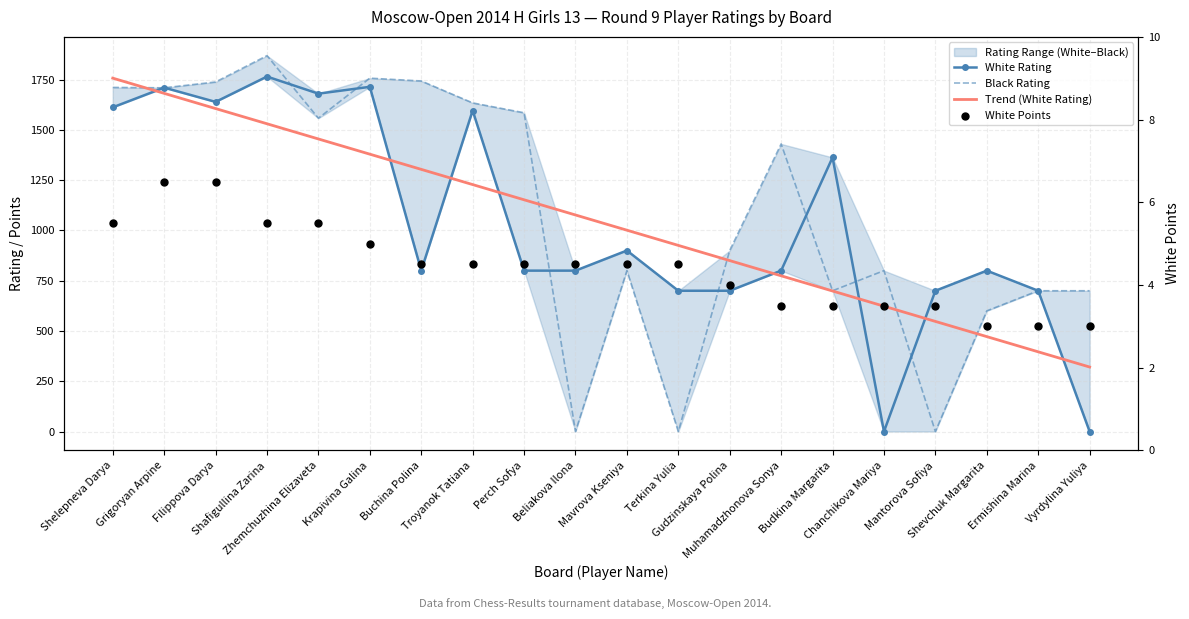

Which series contains the lowest Y value?

White Rating